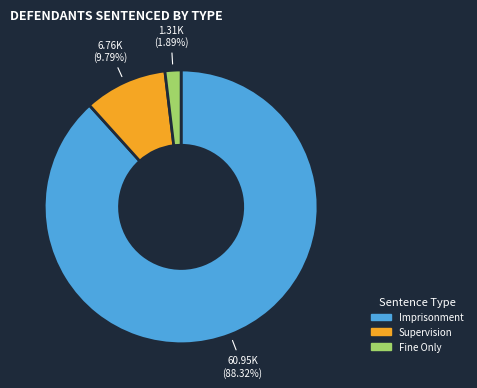

To the nearest percent, what is the average slice percentage?

33%